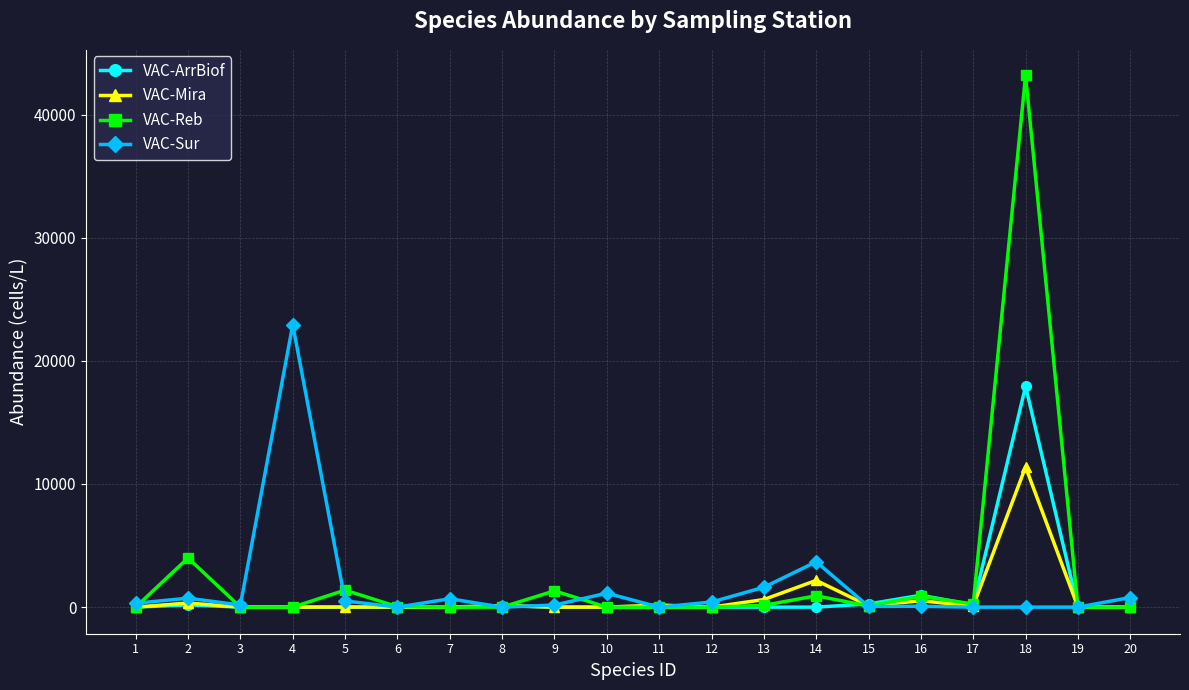

Where is the first local maximum for VAC-Reb?

2